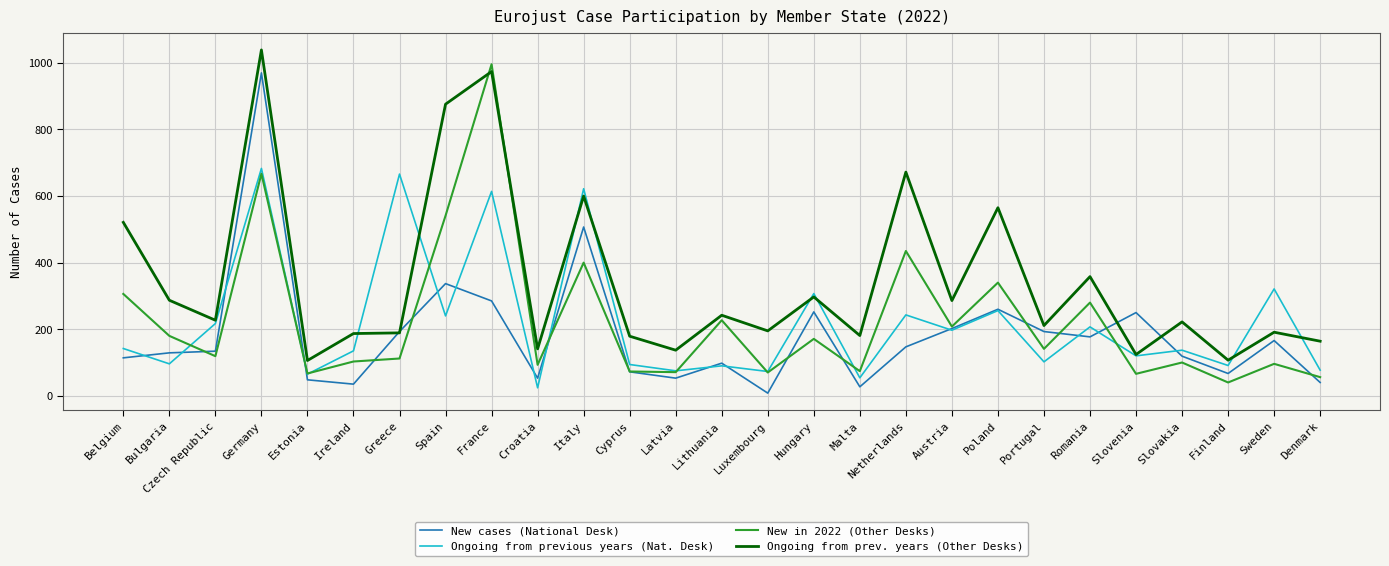

At which category is the sum across all series the highest?

Germany